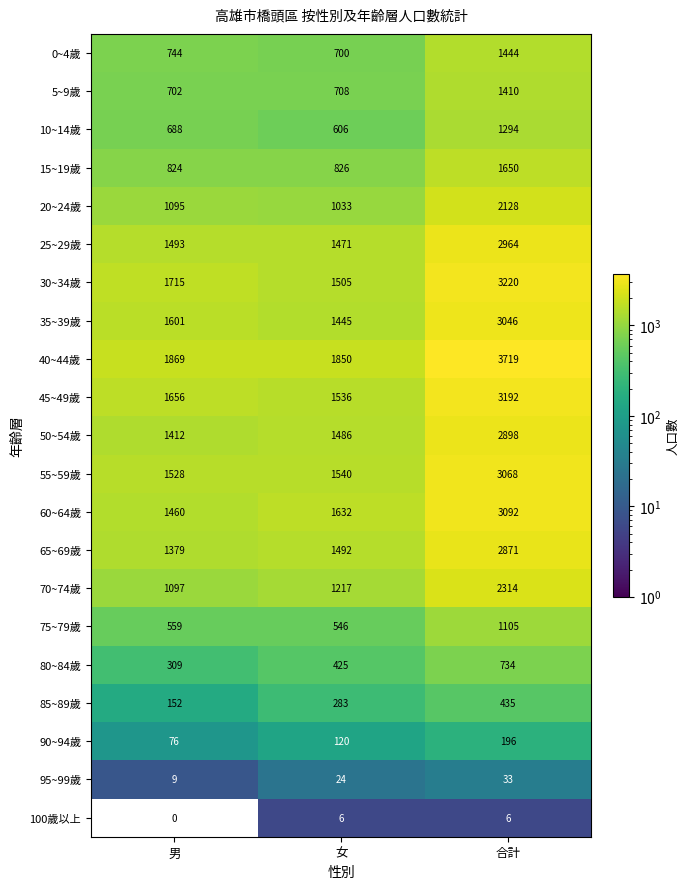

Is it true that 85~89歲 equals 93 at 女?

False